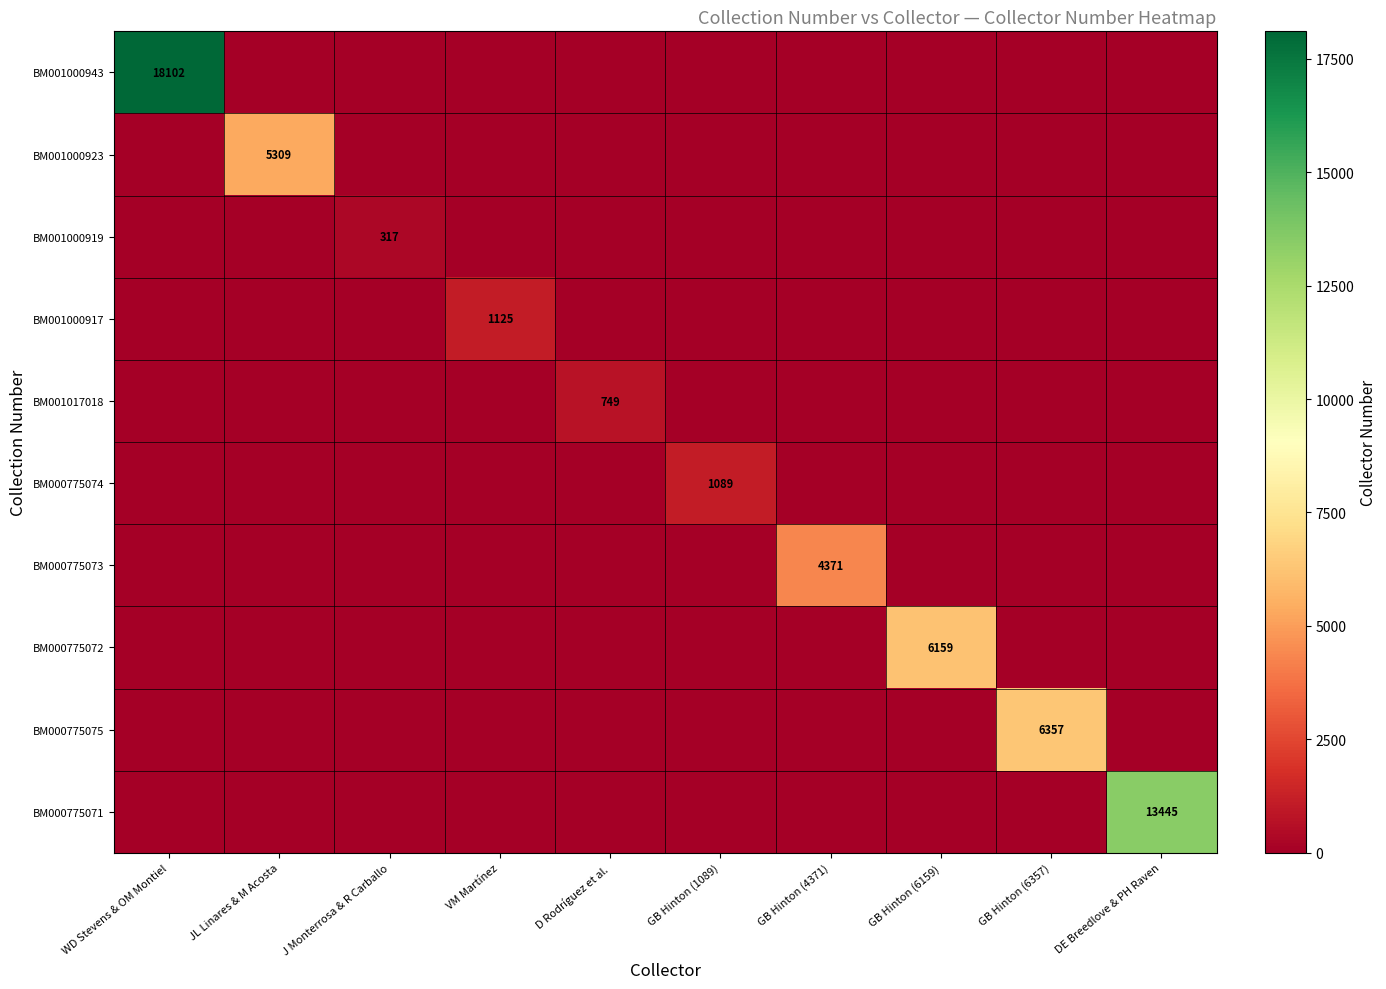

At which label is BM000775071 closest to 6722?

WD Stevens & OM Montiel